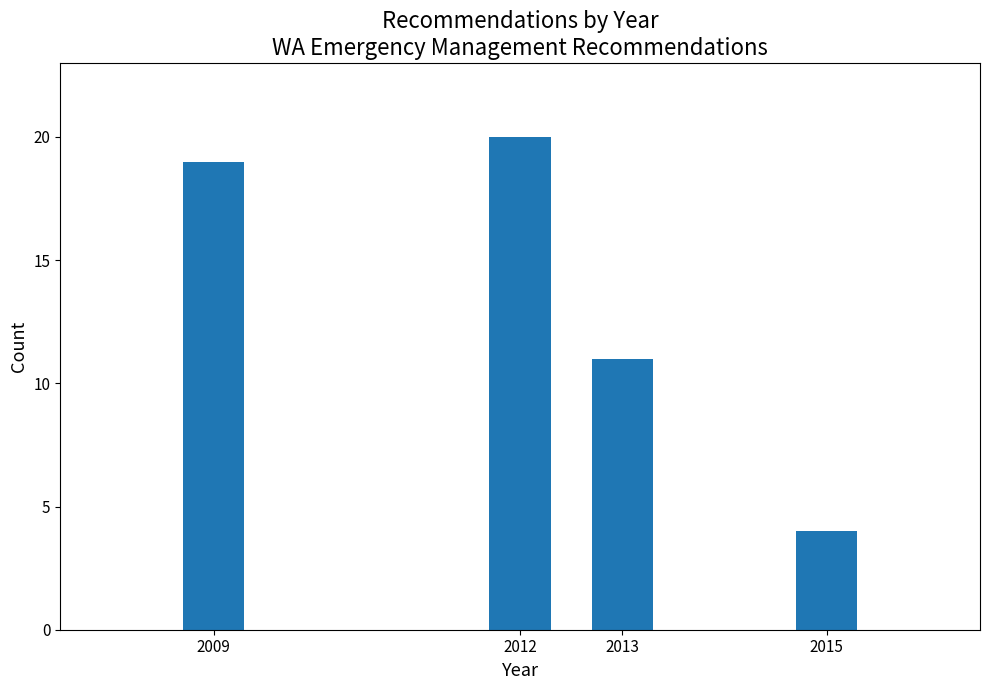

Reading right to left, extract all data points from this chart.

4	11	20	19